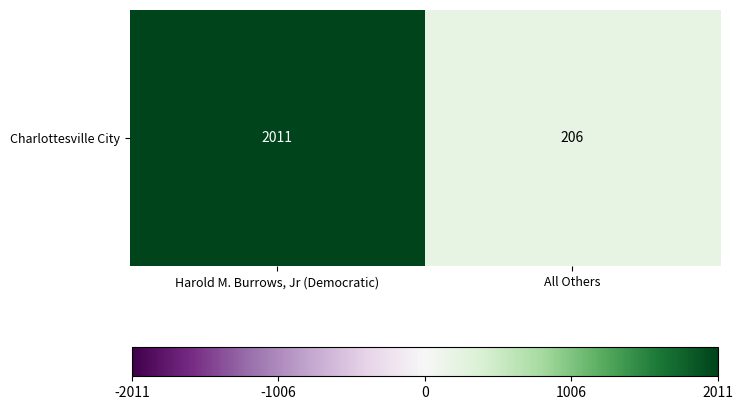

What is the smallest value displayed?

206